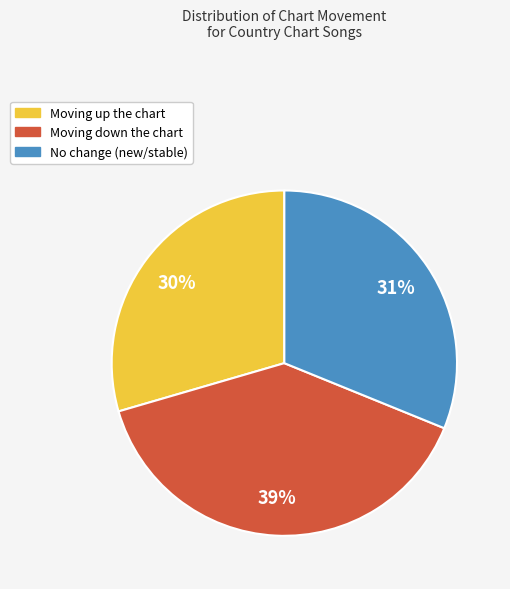

Is there a majority slice in this chart?

No